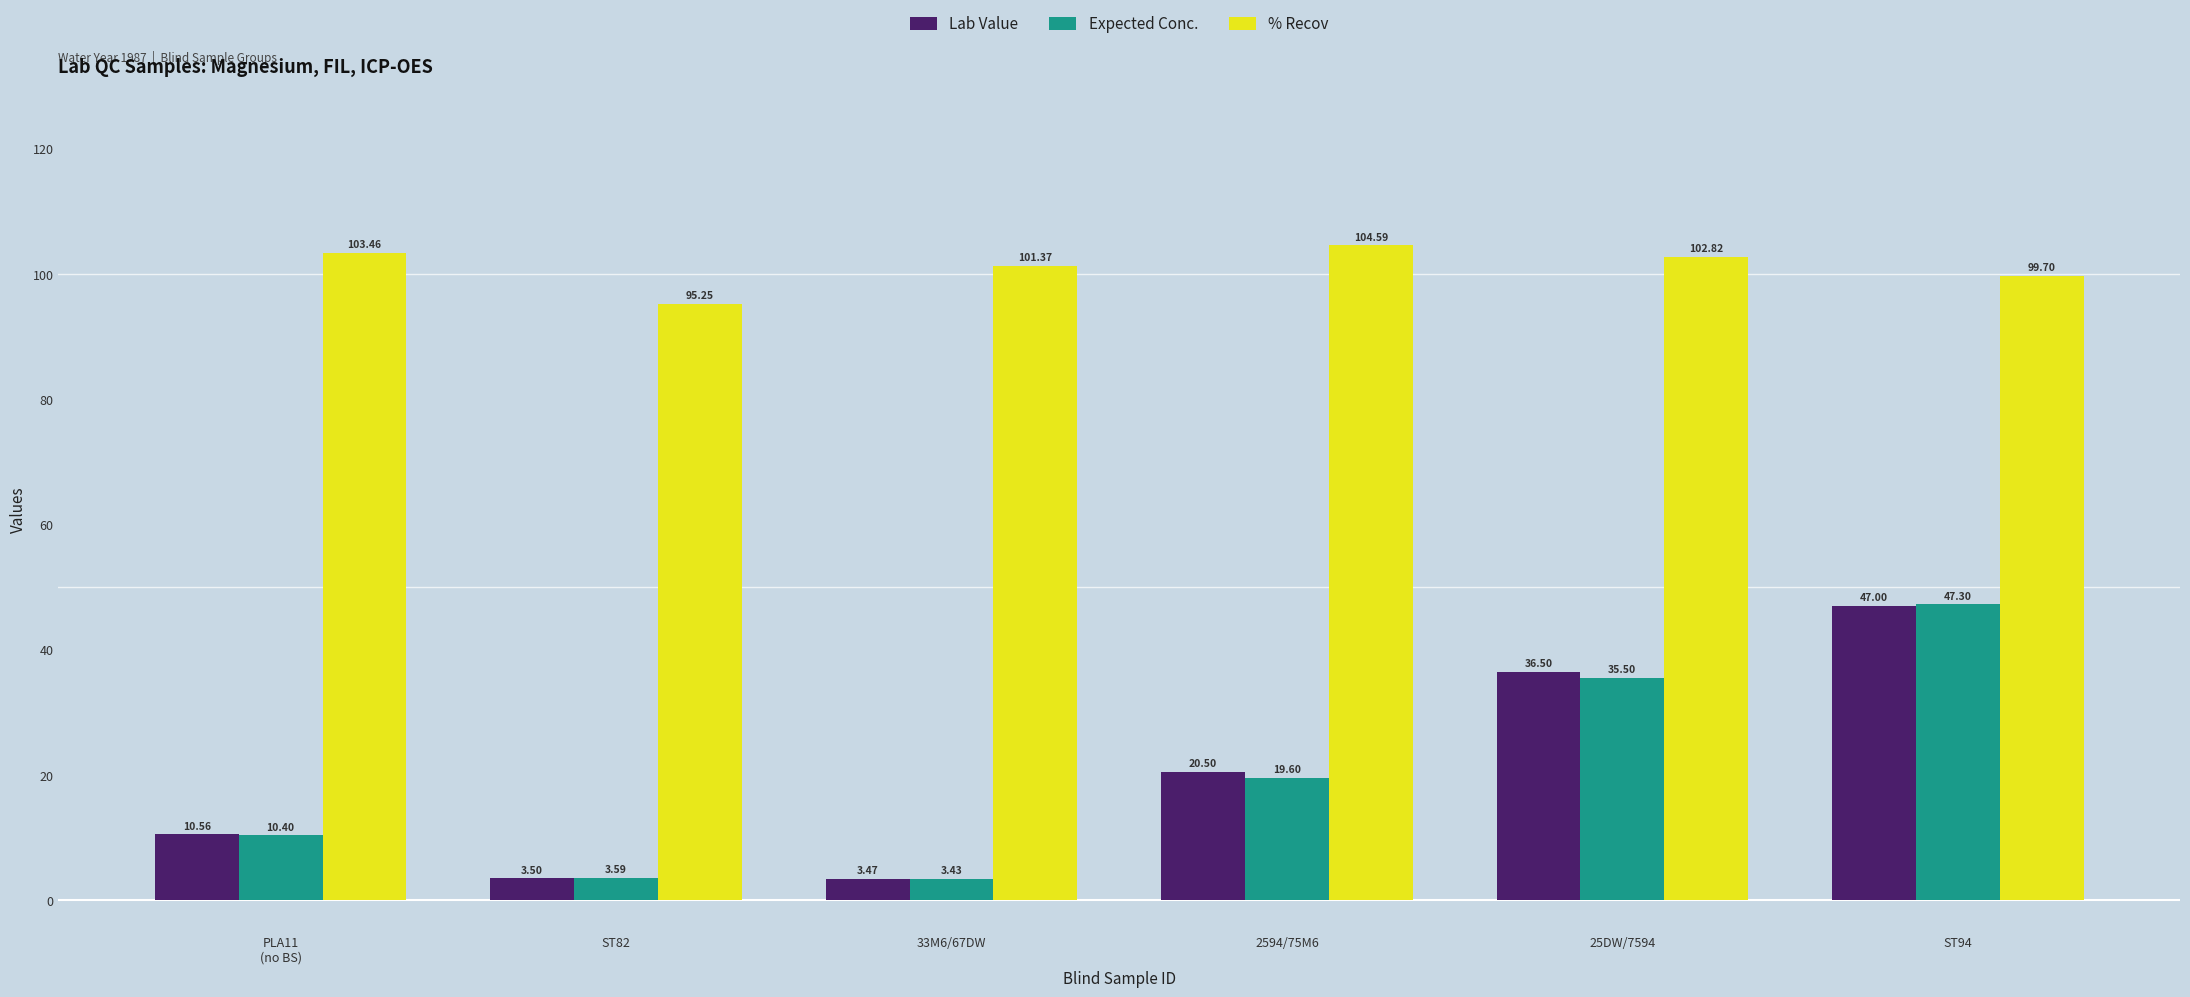

What is the total value across all series at 33M6/67DW?

108.3